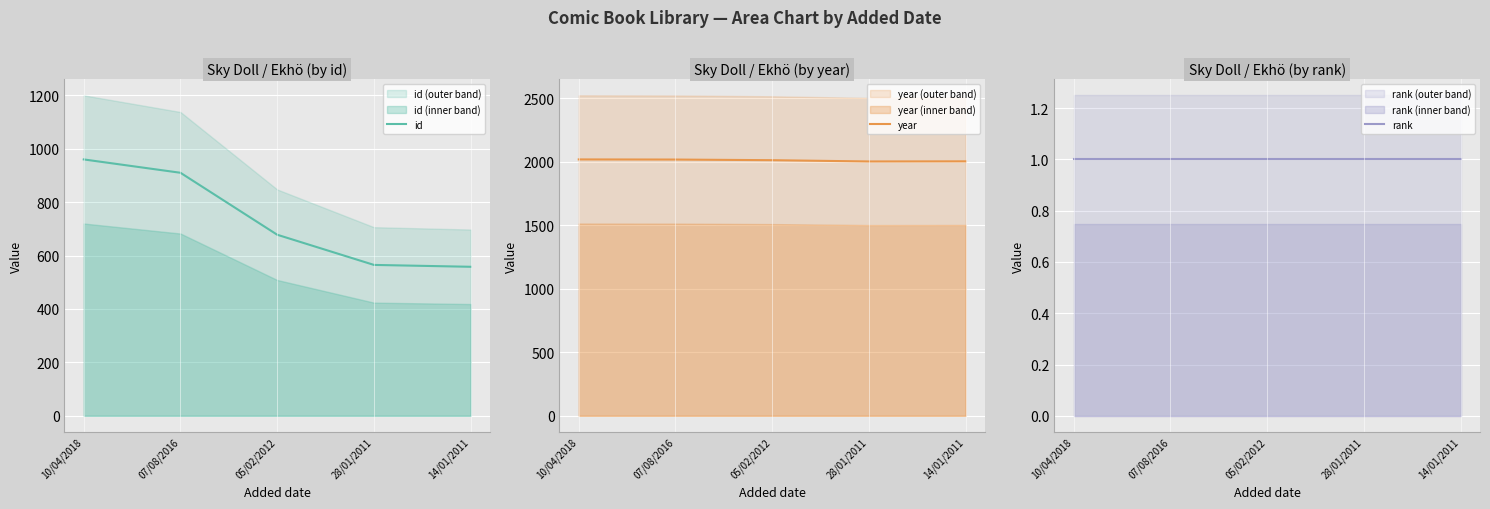

Read the id value at 10/04/2018.

960